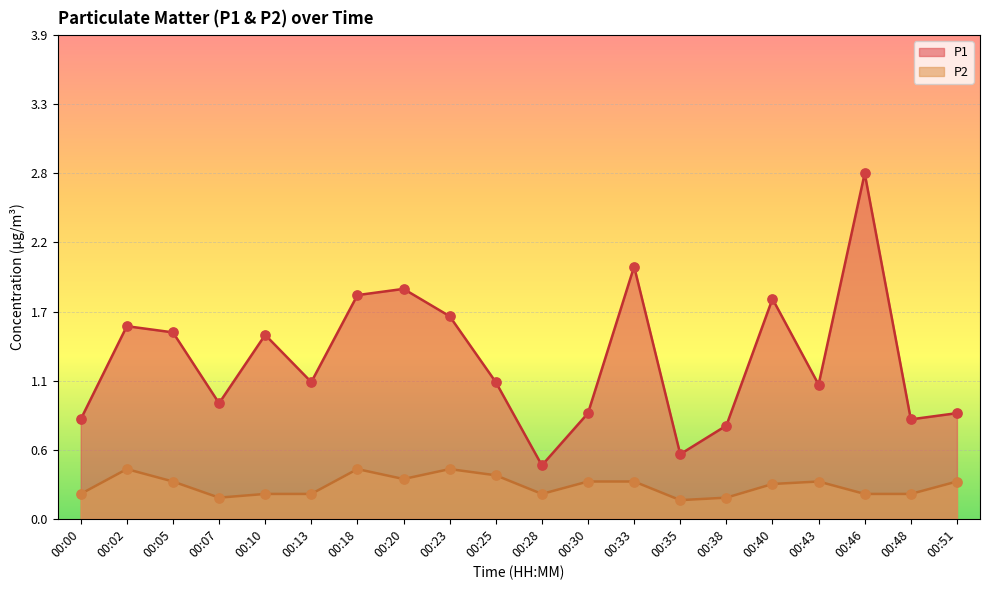

What are all the series names shown in the legend?

P1, P2